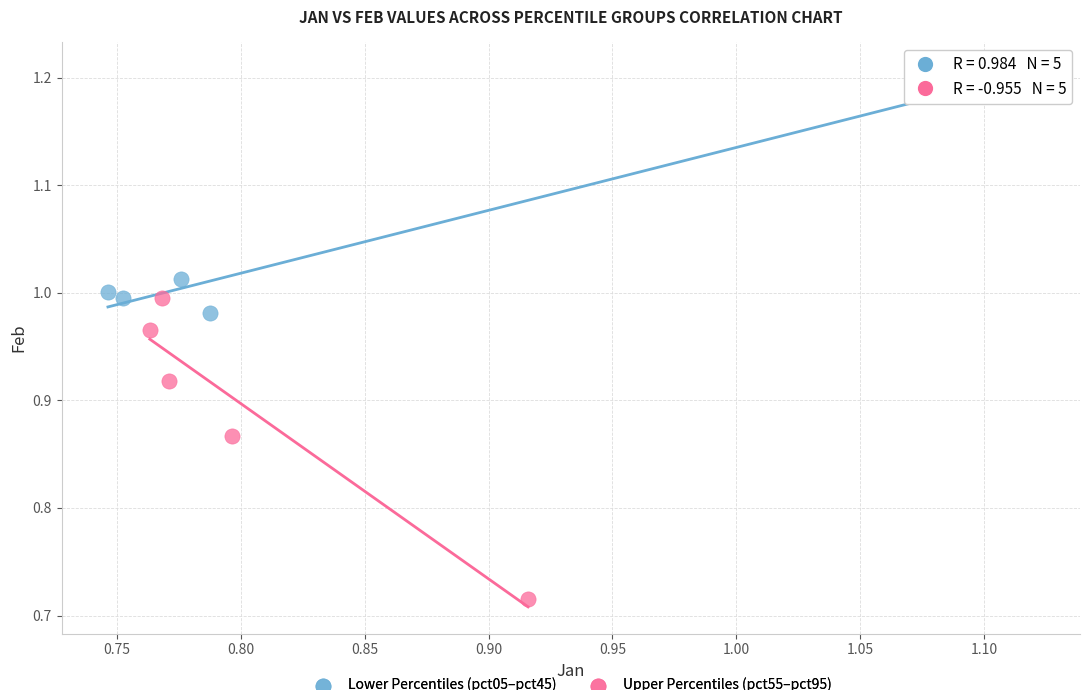

What are all the series names shown in the legend?

Lower Percentiles (pct05–pct45), Upper Percentiles (pct55–pct95)